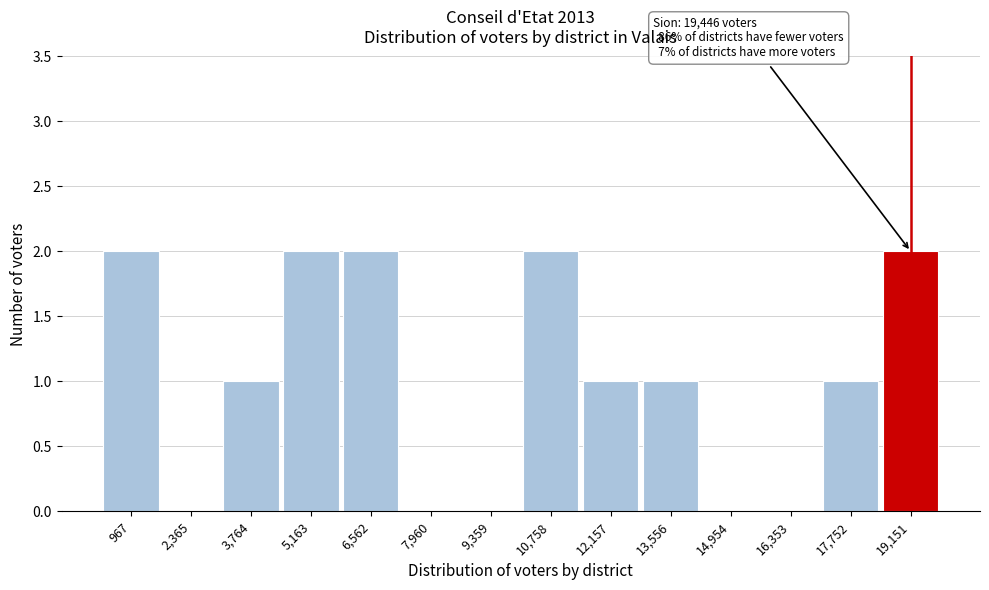

Reading left to right, list all the values displayed in this chart.

967=2	2,365=0	3,764=1	5,163=2	6,562=2	7,960=0	9,359=0	10,758=2	12,157=1	13,556=1	14,954=0	16,353=0	17,752=1	19,151=2